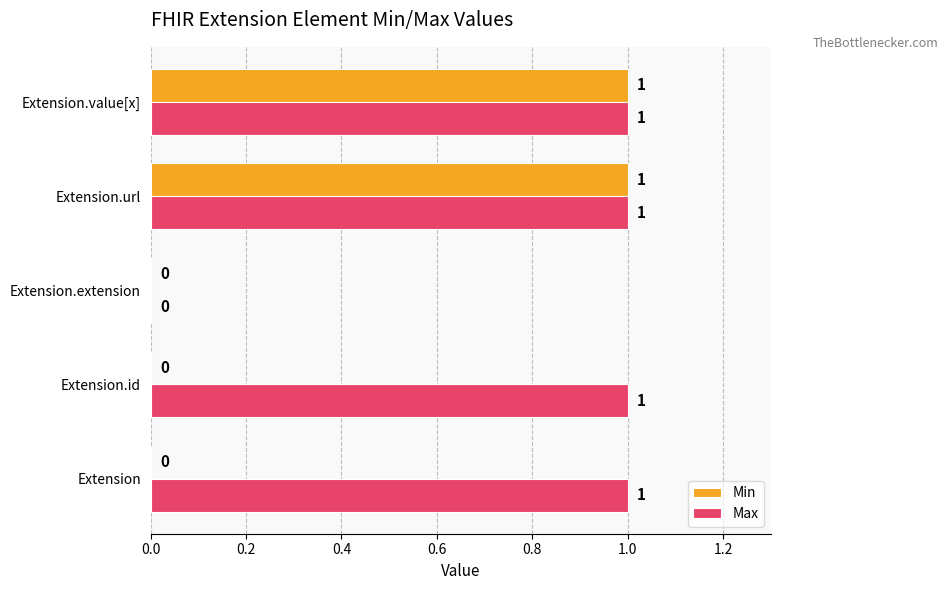

How many Max values are between 1 and 2?

4